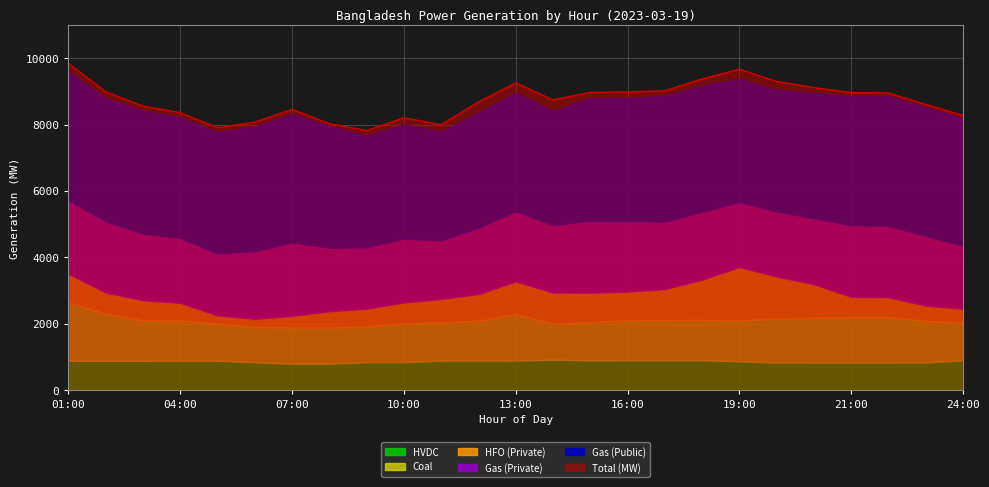

What is the total value across all series at 05:00?

15681